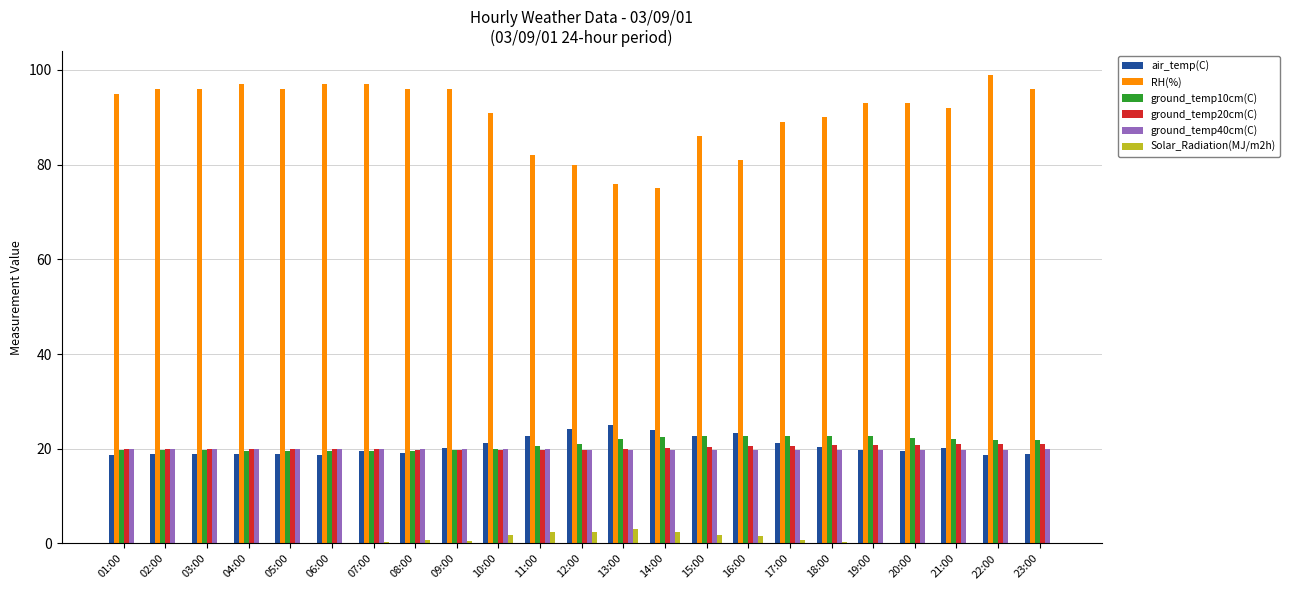

How many groups of bars are there?

23